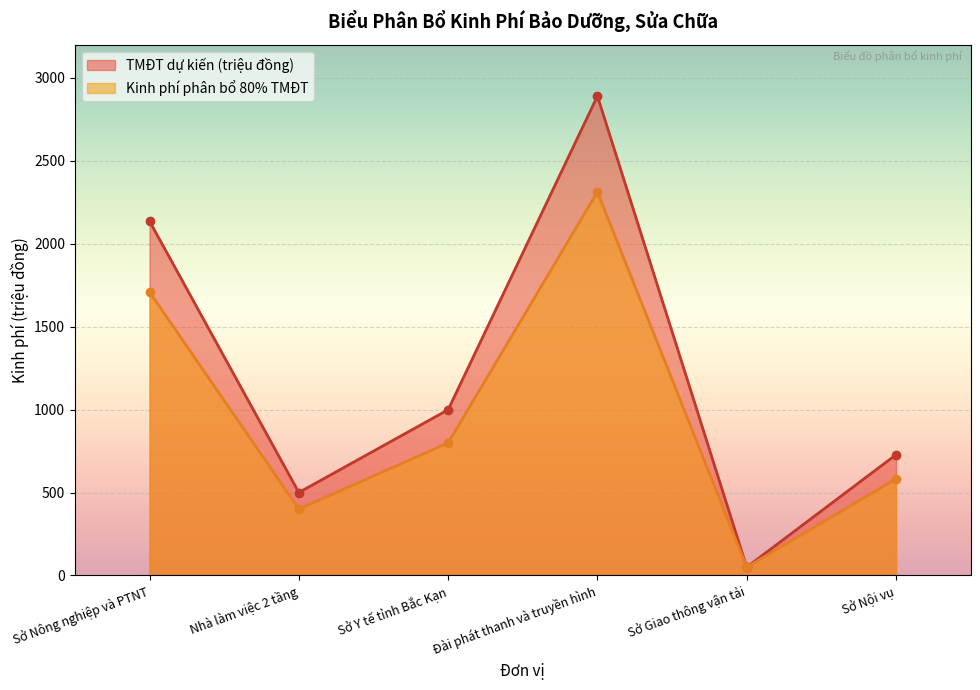

What is the difference between the maximum and minimum values in the TMĐT dự kiến (triệu đồng) series?

2840.0